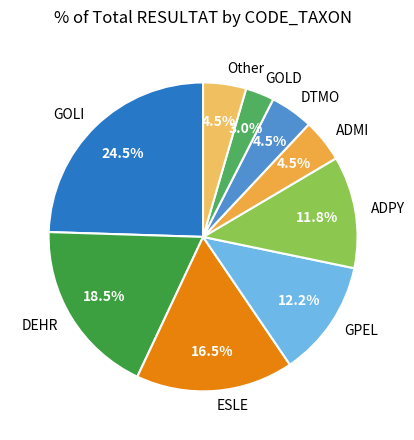

What percentage is NOT represented by DTMO?

95.5%